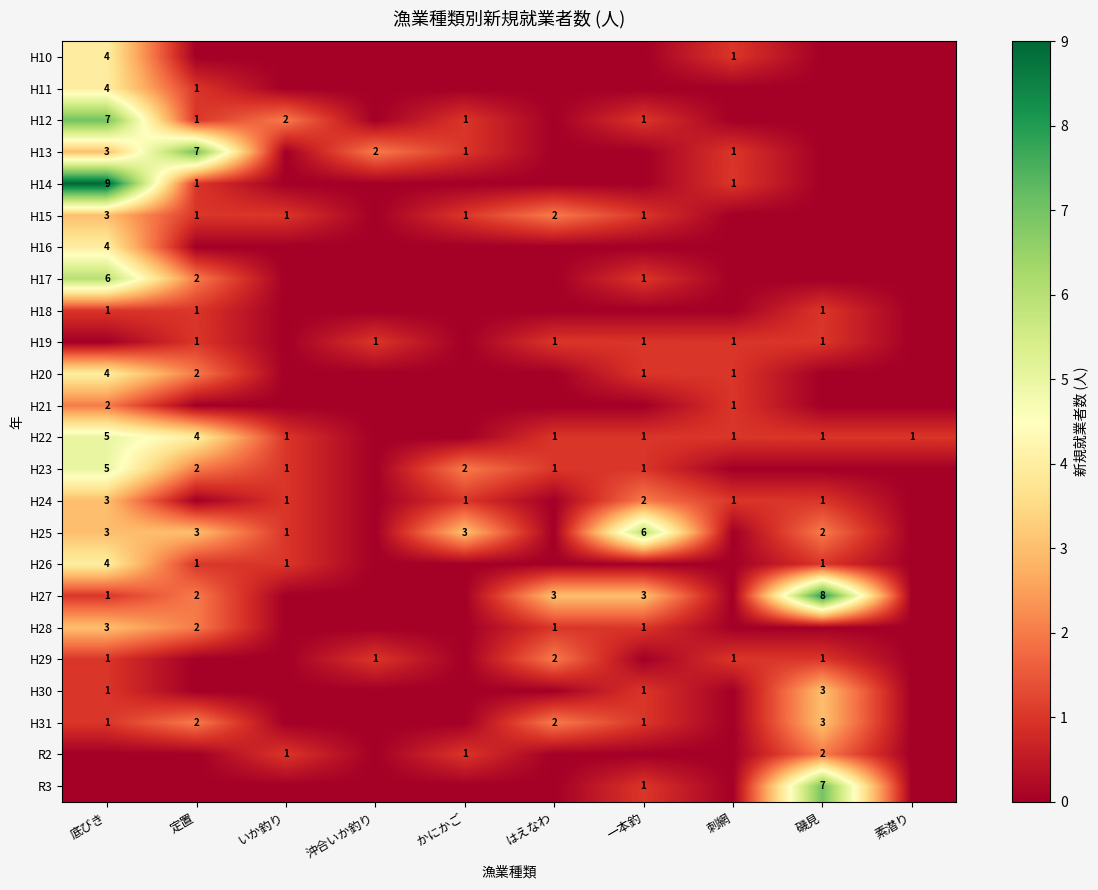

Is it true that H17 equals 6 at 底びき?

True